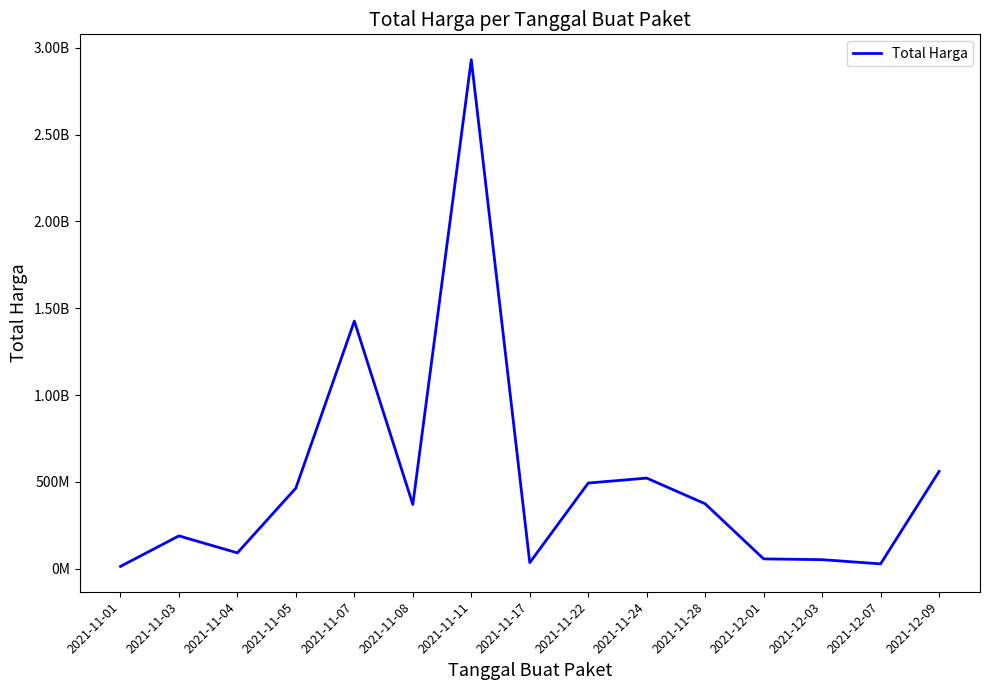

What value does the data have at 2021-11-17?

34292000